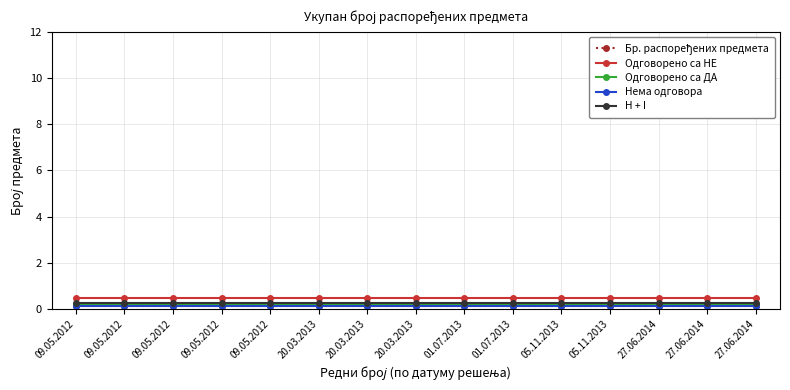

The value of H + I at 20.03.2013 is 0.3. True or false?

True